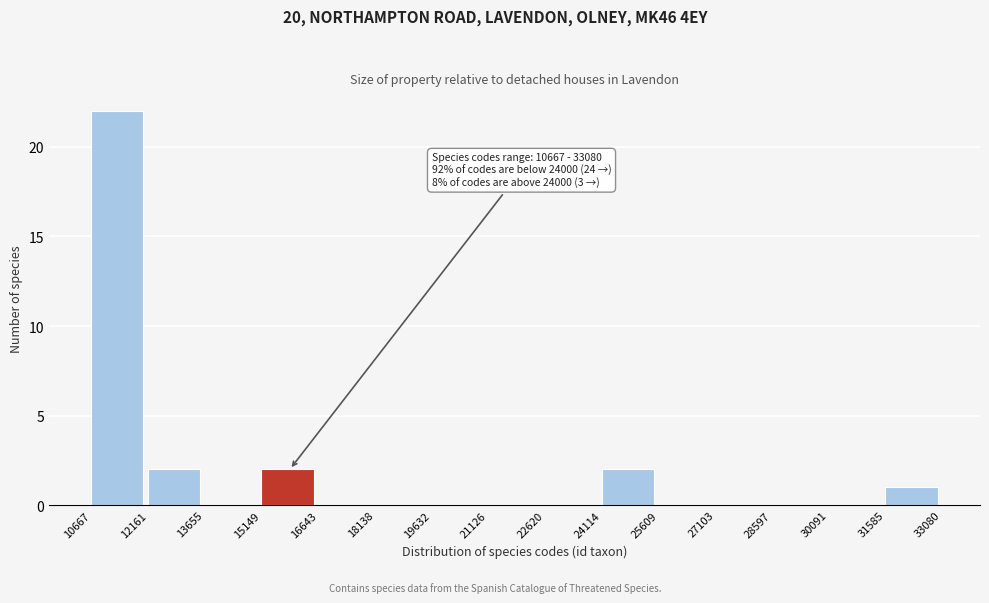

Over which range of the x-axis is the bar tallest?

10667 to 12161